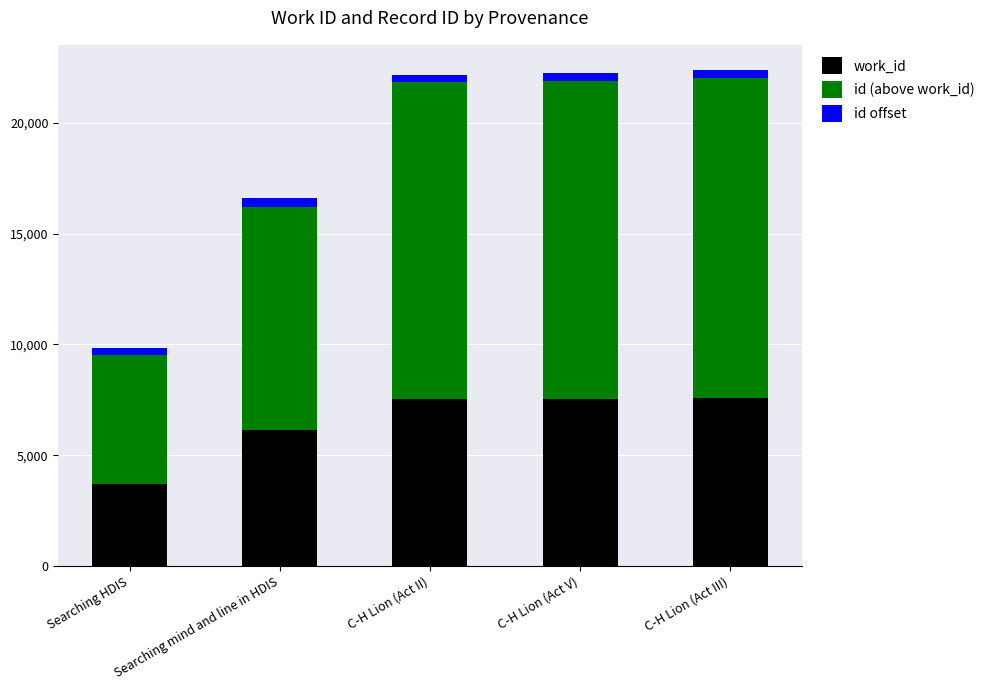

What is the difference between the second highest and minimum values in the work_id series?

3871